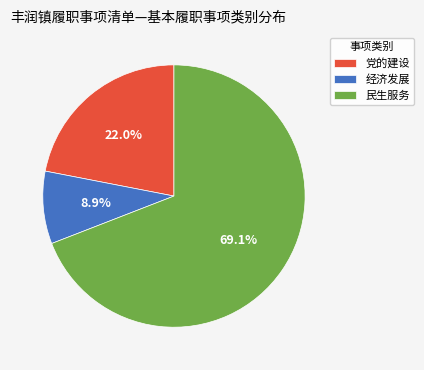

Is it true that 民生服务 is 69% of the pie?

True